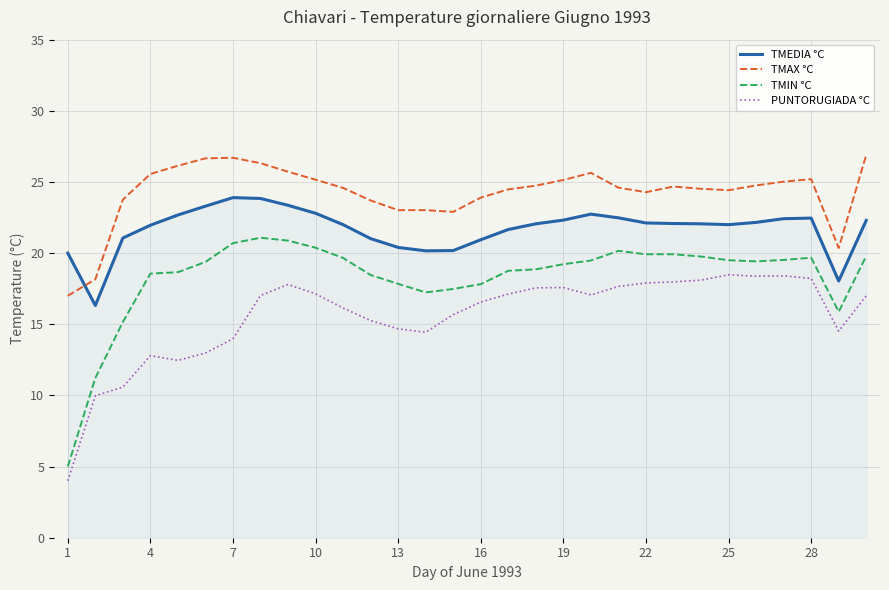

What is the maximum value shown in the chart?

26.9